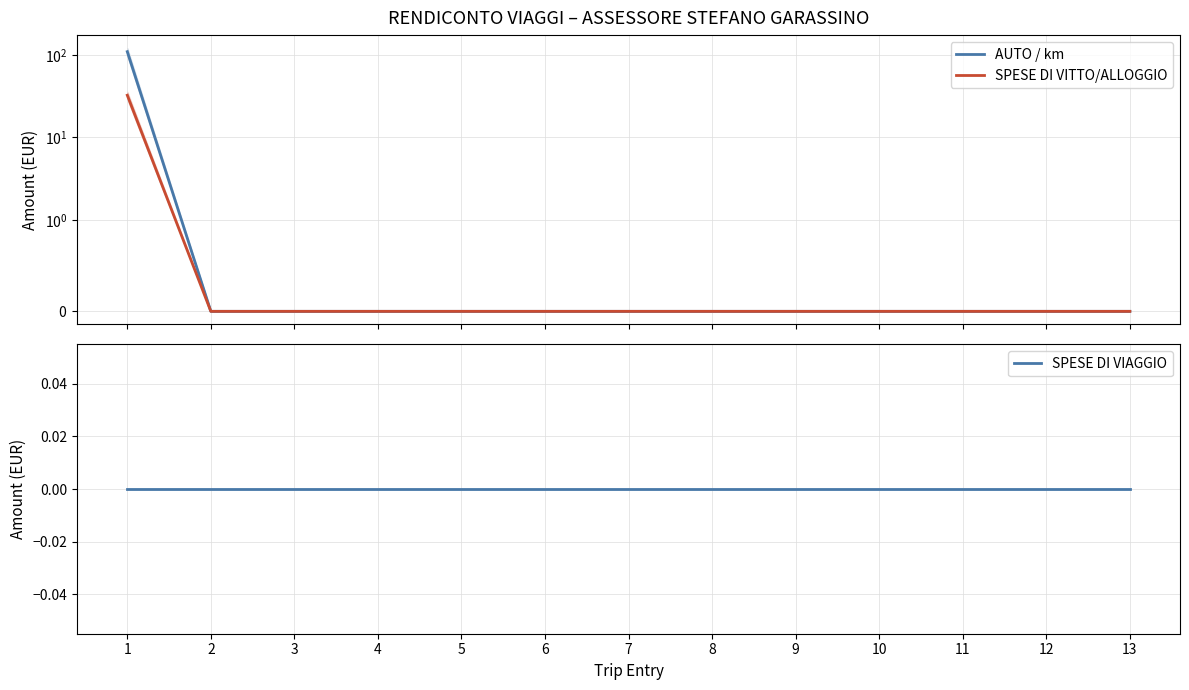

How many distinct data groups are displayed?

3